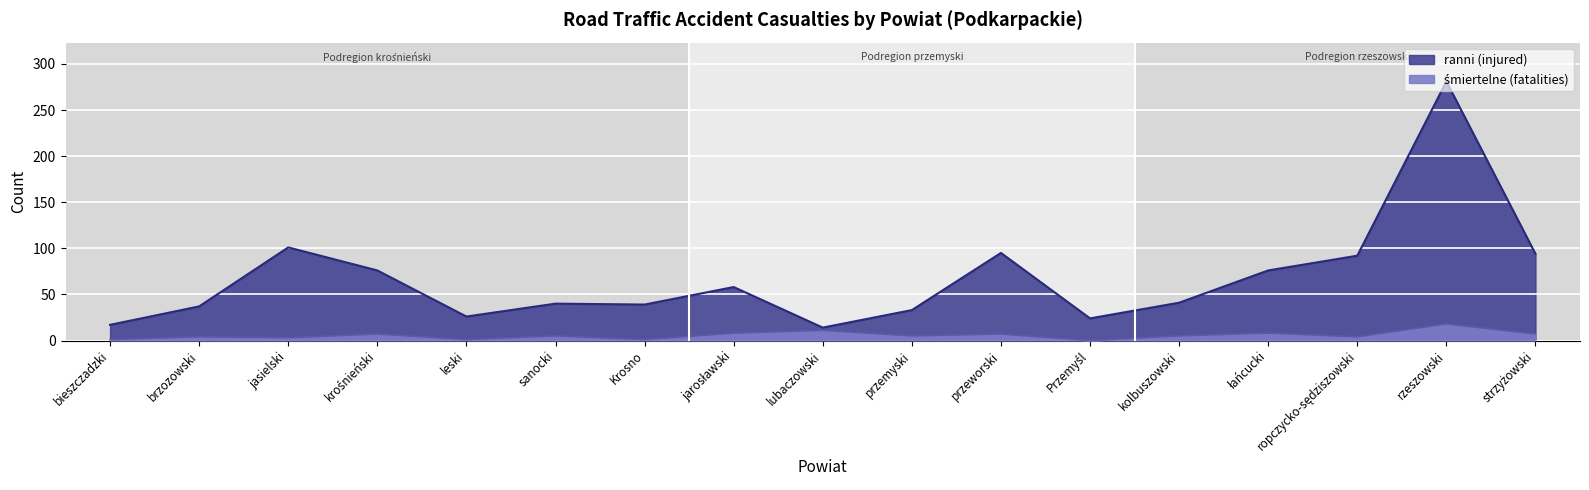

Where is ranni (injured) nearest to the value 147?

jasielski